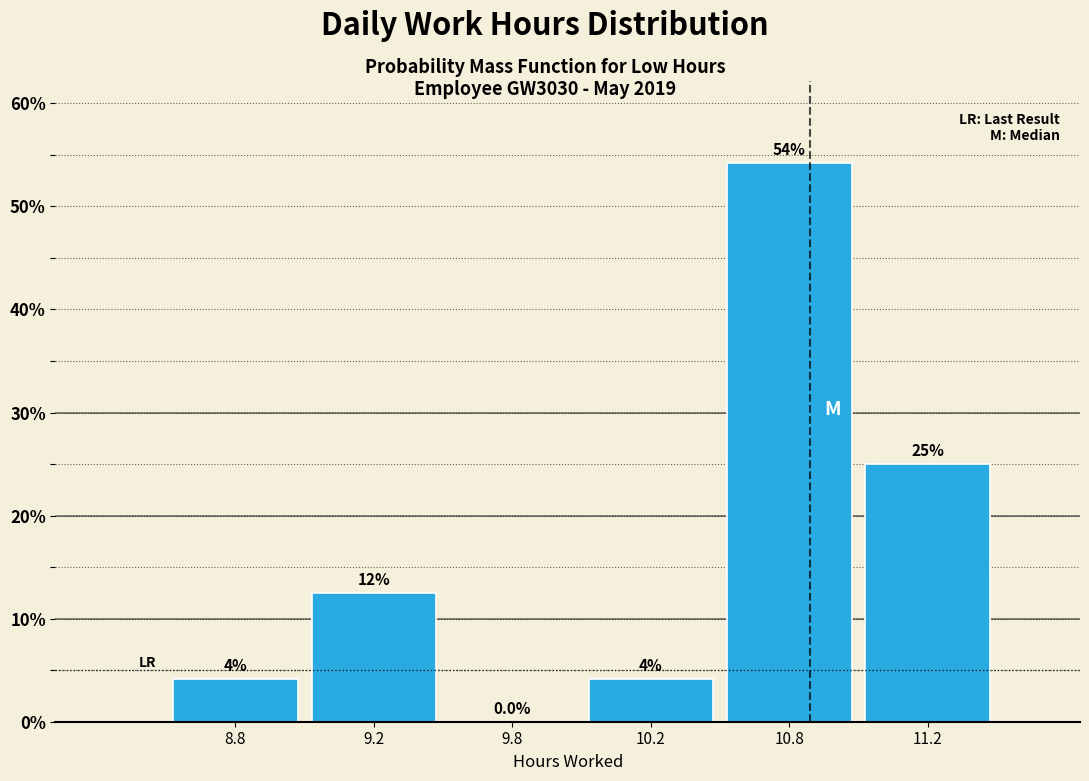

At which label is the value closest to 27?

11.2